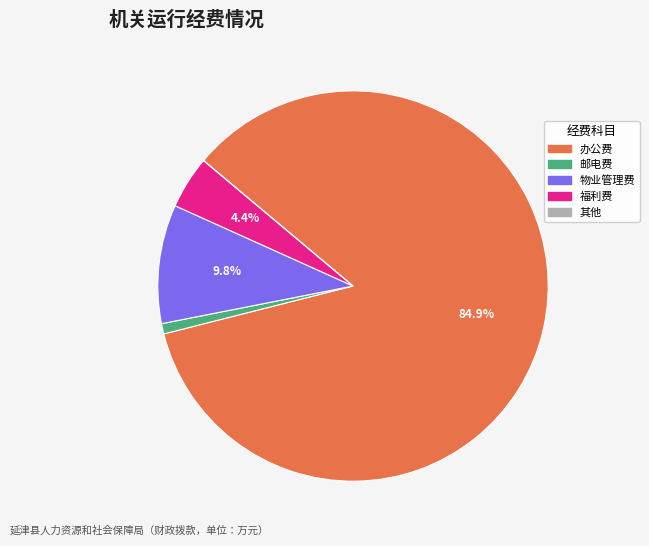

What is the total percentage of 物业管理费 and 福利费?

14.2%